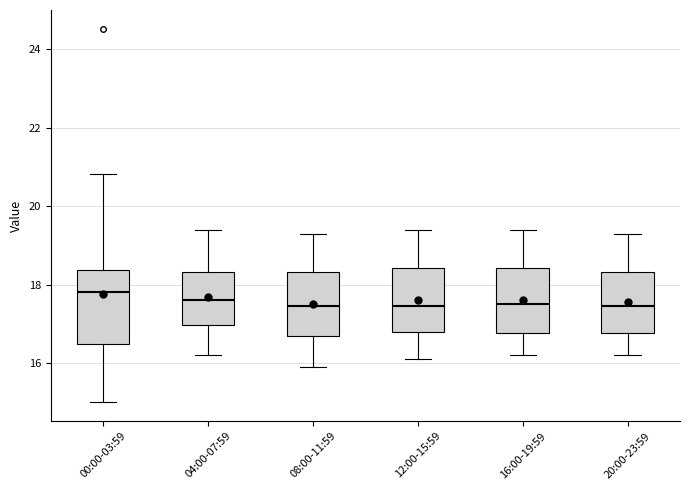

Reading left to right, read every box against the y-axis: the position of its median line, the range the box covers, and the ends of its whiskers. The values are not printed on the chart, so give them approximately, as read against the axis.

00:00-03:59: median 17.8, box 16.4 to 18.4, whiskers 15.0 to 20.8
04:00-07:59: median 17.6, box 17.0 to 18.4, whiskers 16.2 to 19.4
08:00-11:59: median 17.4, box 16.8 to 18.4, whiskers 16.0 to 19.4
12:00-15:59: median 17.4, box 16.8 to 18.4, whiskers 16.2 to 19.4
16:00-19:59: median 17.6, box 16.8 to 18.4, whiskers 16.2 to 19.4
20:00-23:59: median 17.4, box 16.8 to 18.4, whiskers 16.2 to 19.4